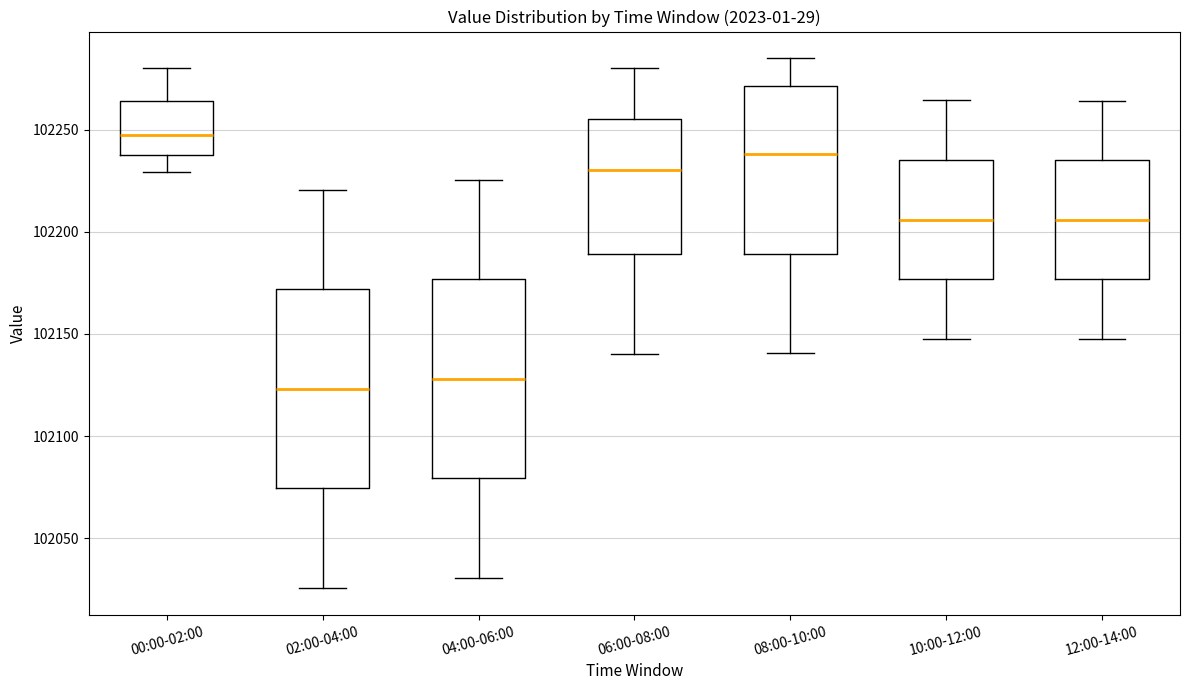

Reading left to right, read every box against the y-axis: the position of its median line, the range the box covers, and the ends of its whiskers. The values are not printed on the chart, so give them approximately, as read against the axis.

00:00-02:00: median 102250, box 102240 to 102265, whiskers 102230 to 102280
02:00-04:00: median 102125, box 102075 to 102170, whiskers 102025 to 102220
04:00-06:00: median 102130, box 102080 to 102175, whiskers 102030 to 102225
06:00-08:00: median 102230, box 102190 to 102255, whiskers 102140 to 102280
08:00-10:00: median 102240, box 102190 to 102270, whiskers 102140 to 102285
10:00-12:00: median 102205, box 102175 to 102235, whiskers 102145 to 102265
12:00-14:00: median 102205, box 102175 to 102235, whiskers 102150 to 102265